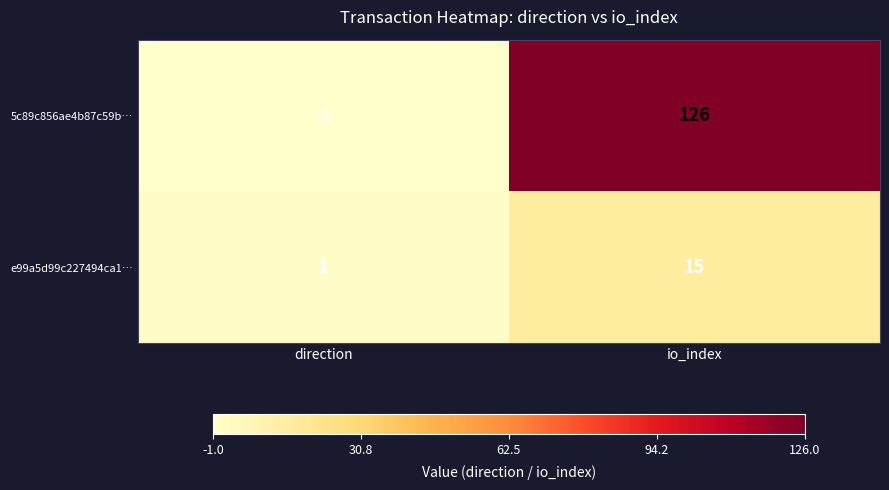

Reading left to right, list all the values displayed in this chart.

5c89c856ae4b87c59b…: -1	126
e99a5d99c227494ca1…: 1	15